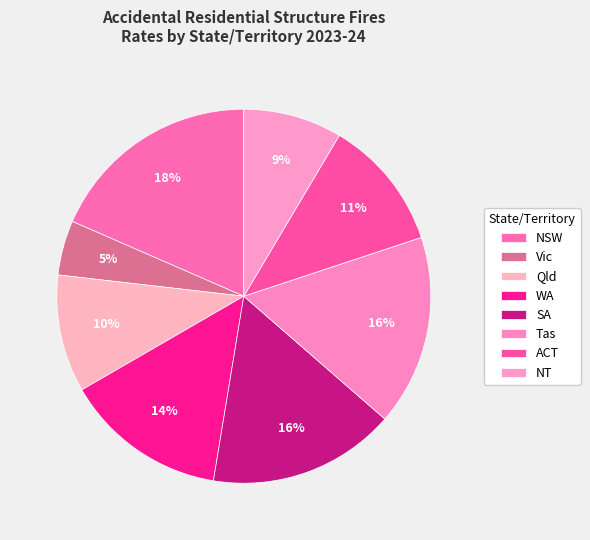

Between Qld and Tas, which is larger?

Tas